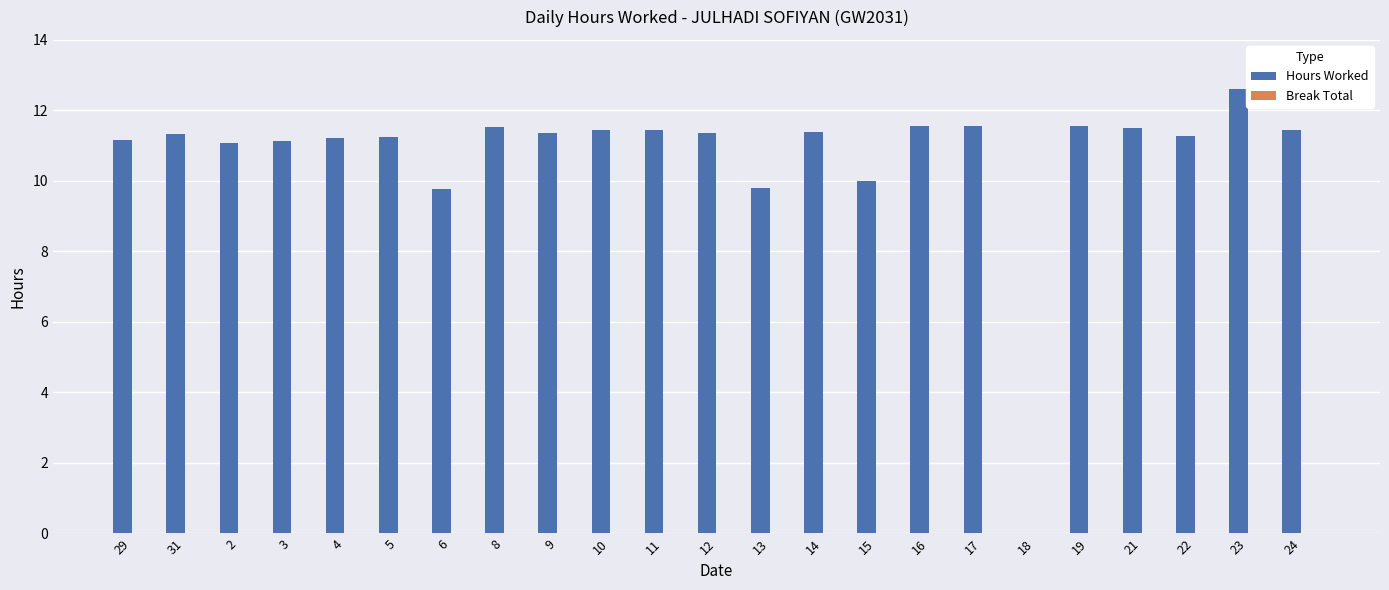

How many values are above zero?

22